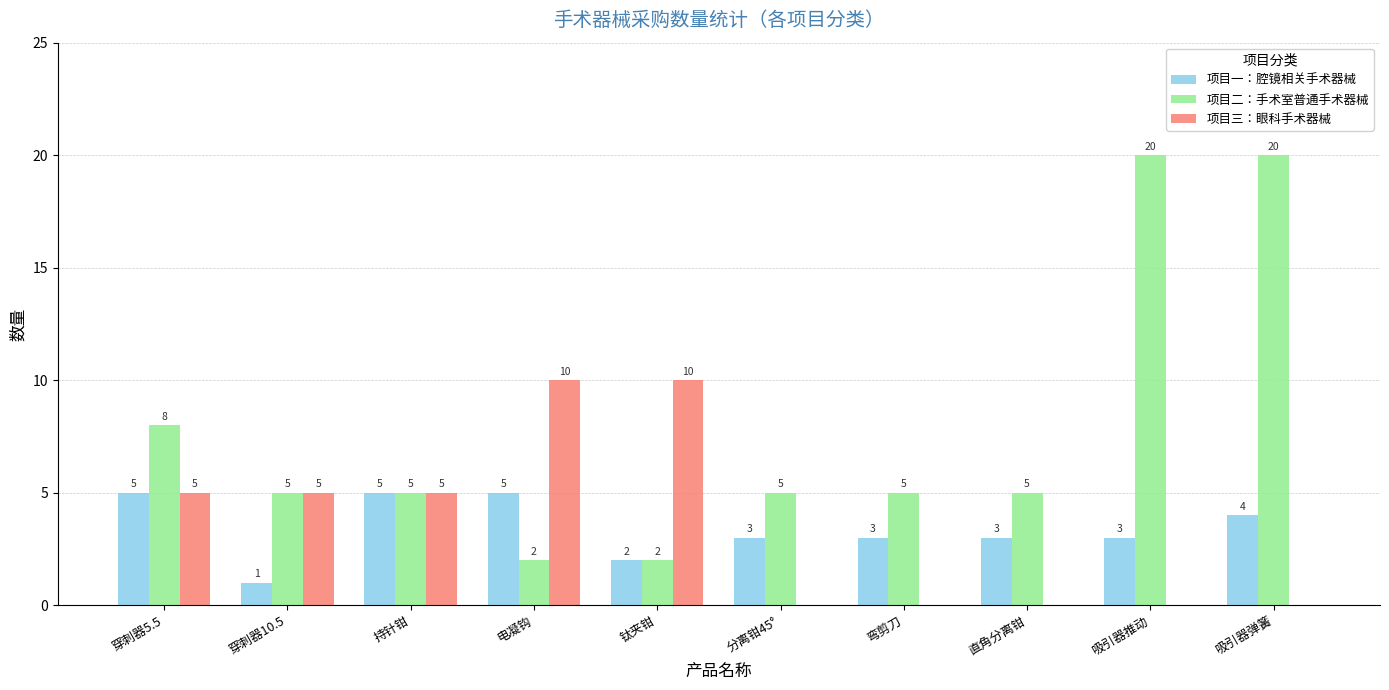

What is the greatest value displayed?

20